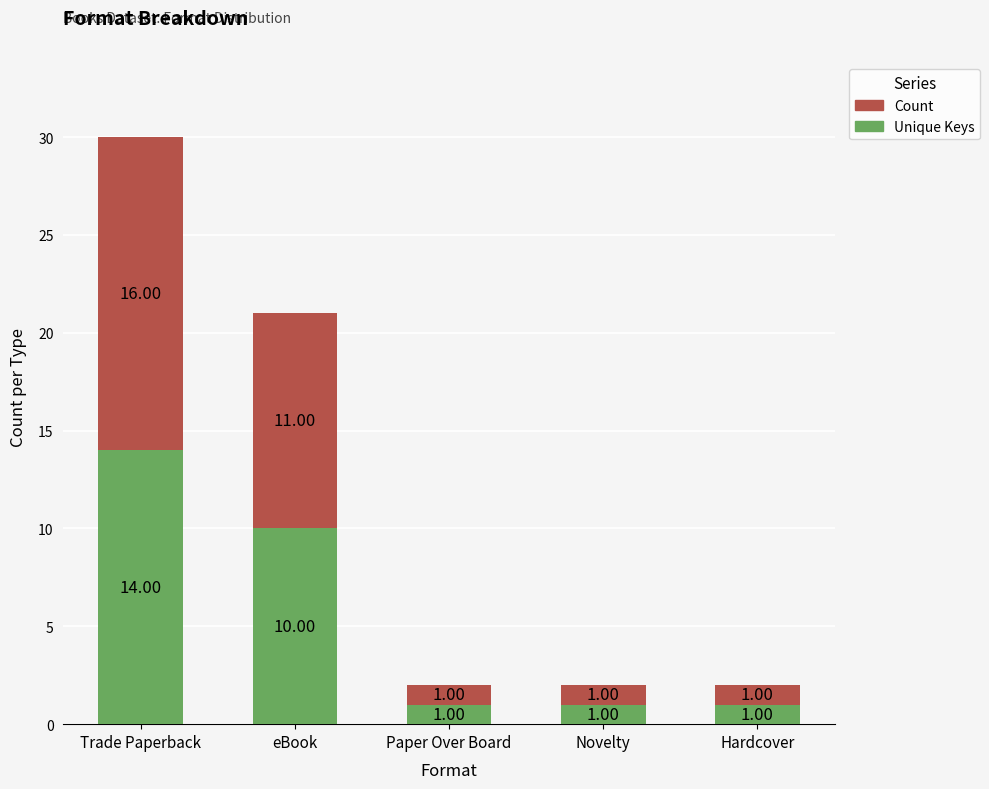

How many data points in Unique Keys are above 1?

2